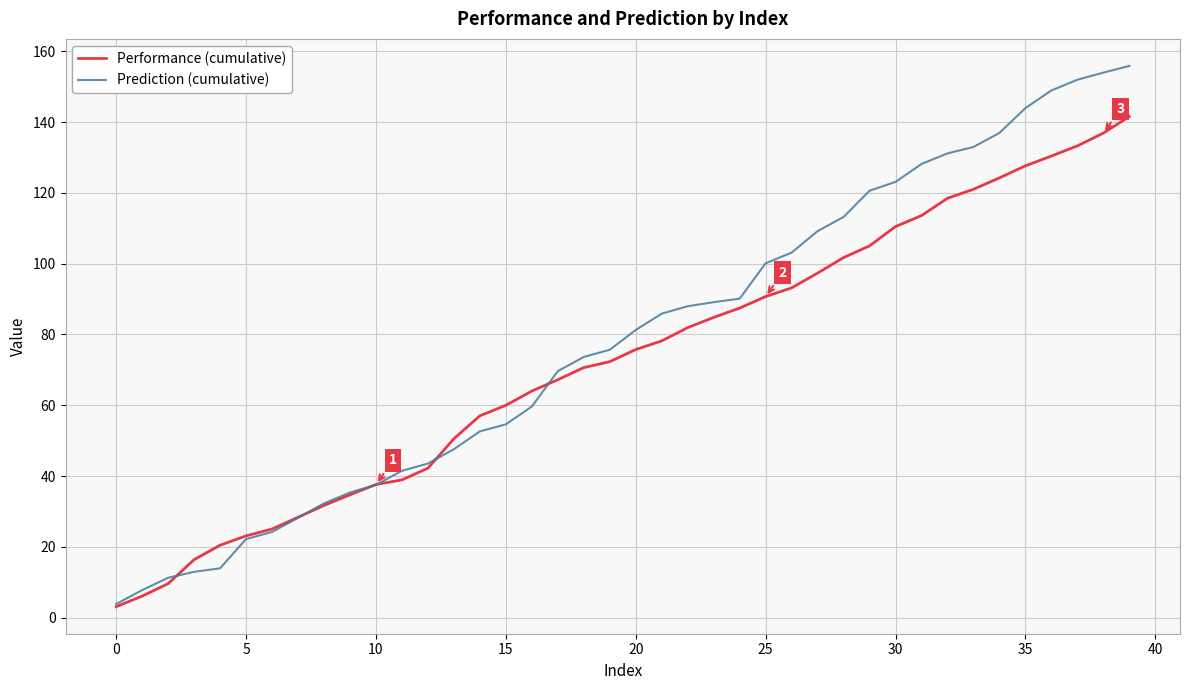

Rank the series by their maximum value, from lowest to highest.

Performance (cumulative), Prediction (cumulative)